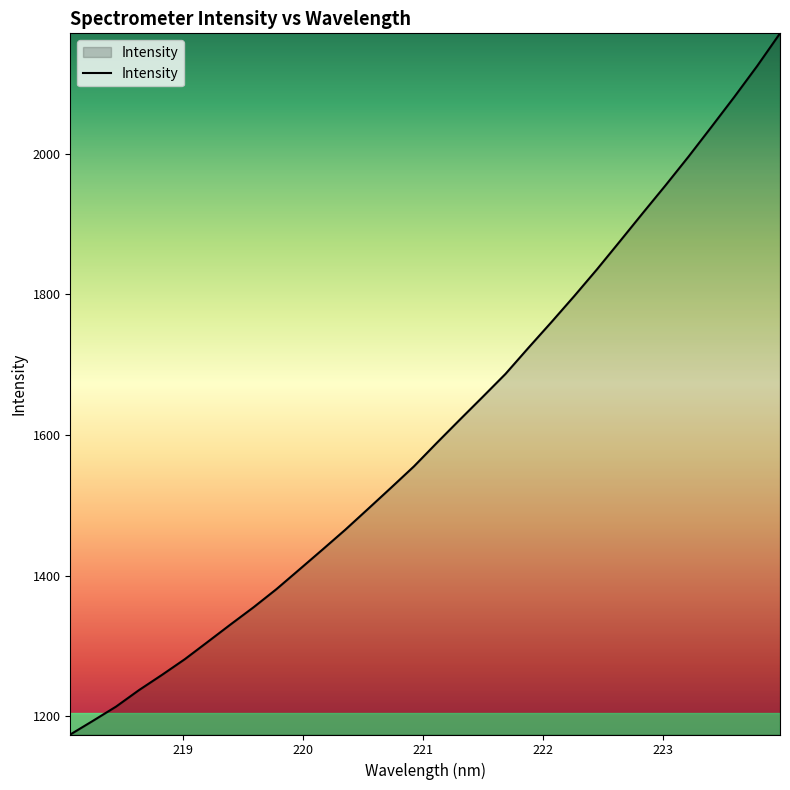

What is the difference between the maximum and minimum values?

997.1